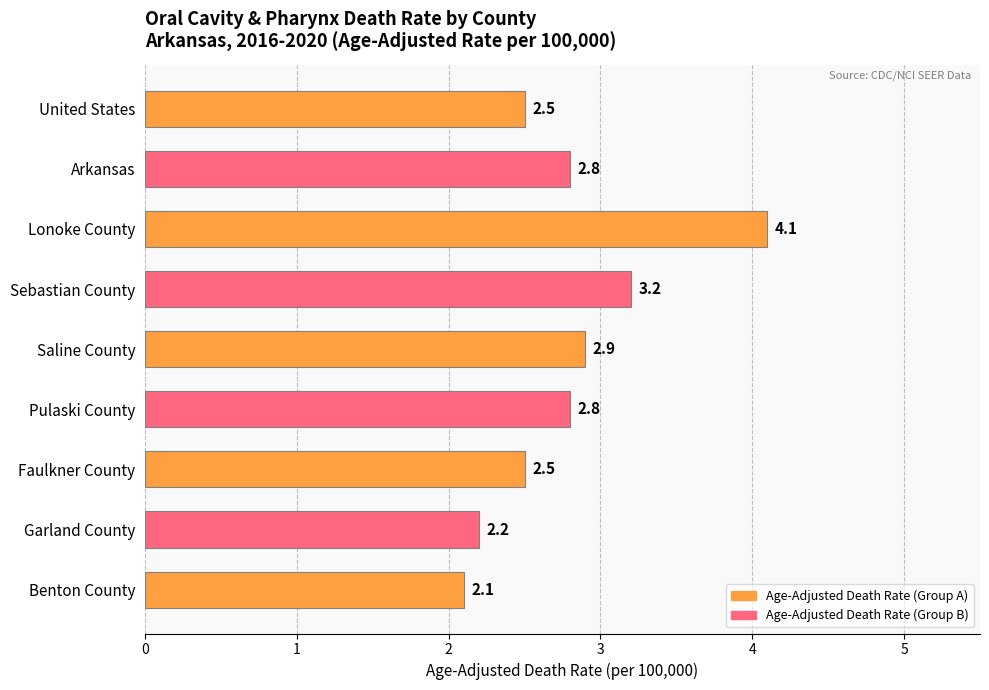

Is it true that the value at Arkansas is 2.8?

True